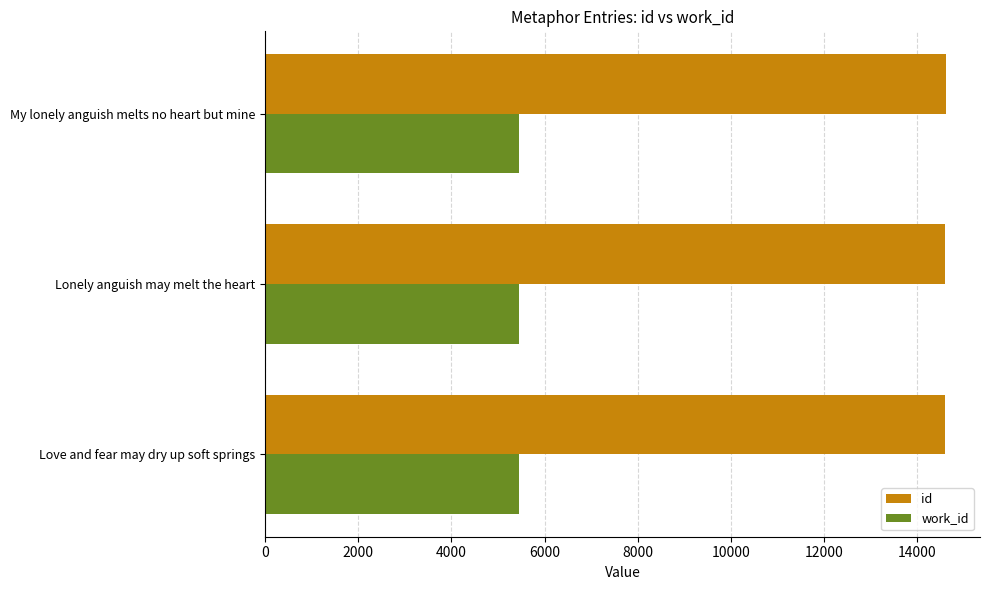

What is the sum of all work_id values?

16382